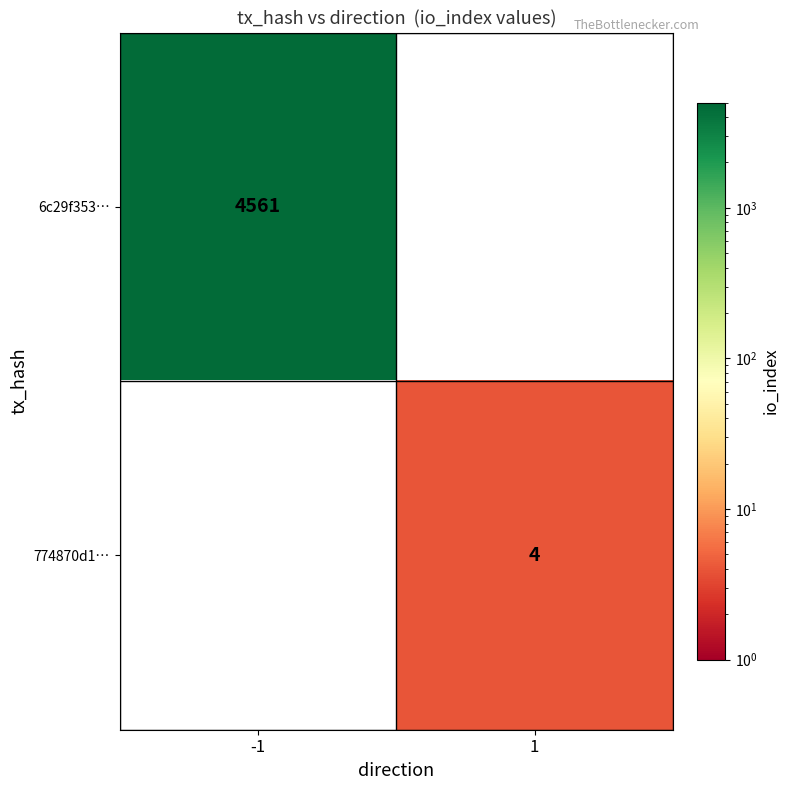

The value of 6c29f353… at -1 is 7267. True or false?

False